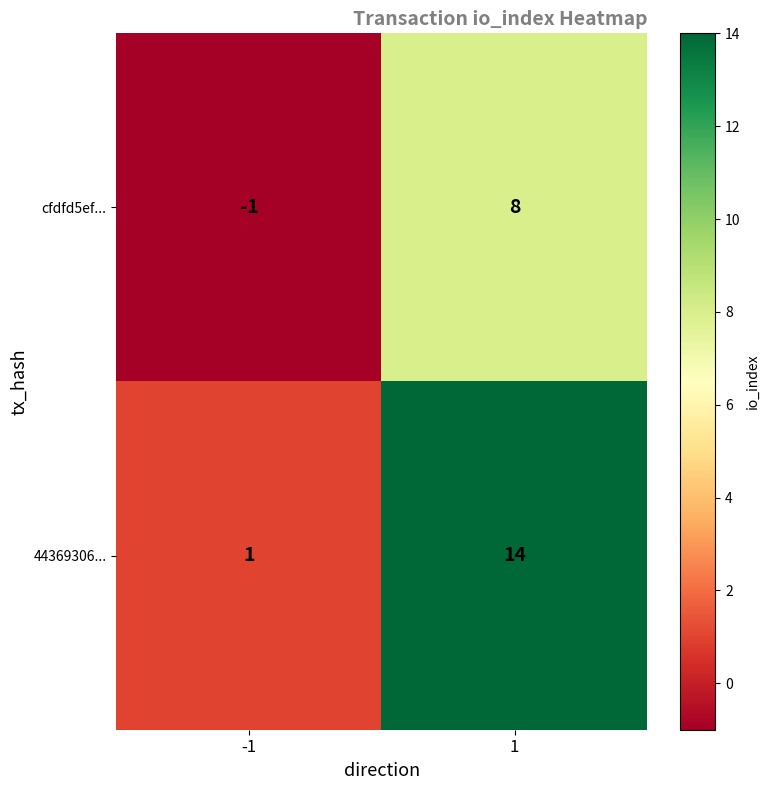

What is the spread (max minus min) of values at 1?

6